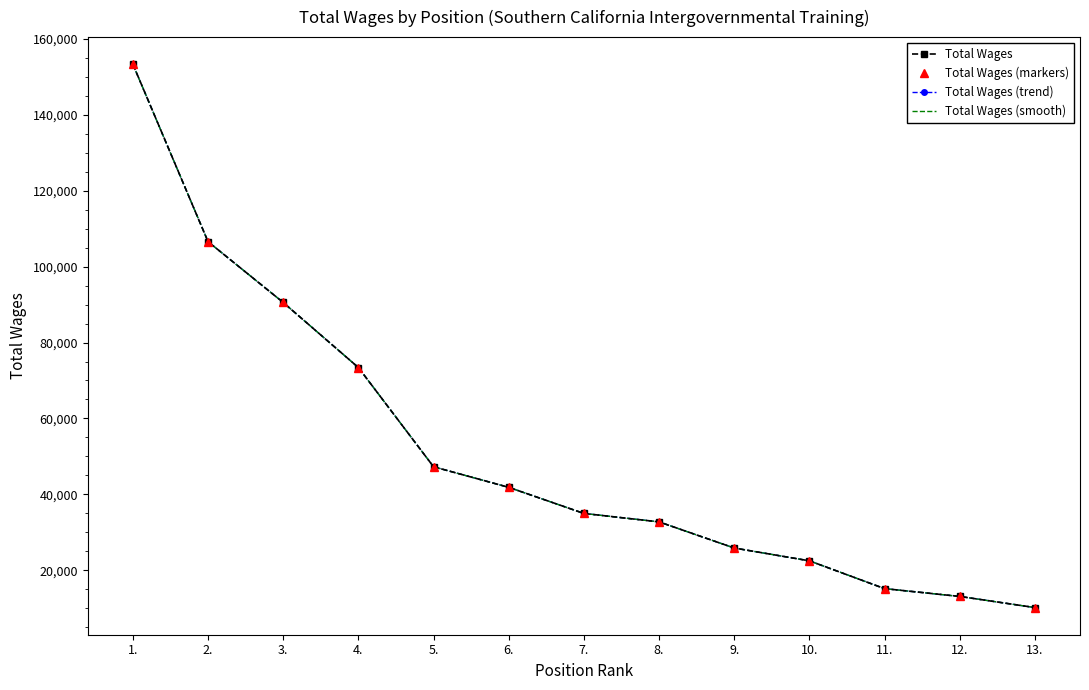

What is the maximum value shown in the chart?

153343